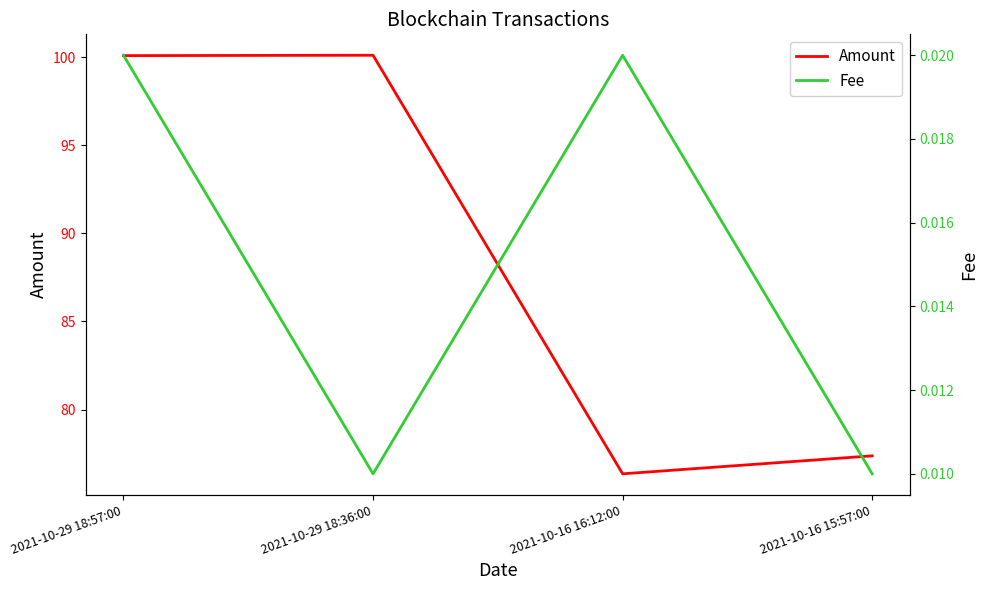

What is the label of the 2nd point from the left?

2021-10-29 18:36:00